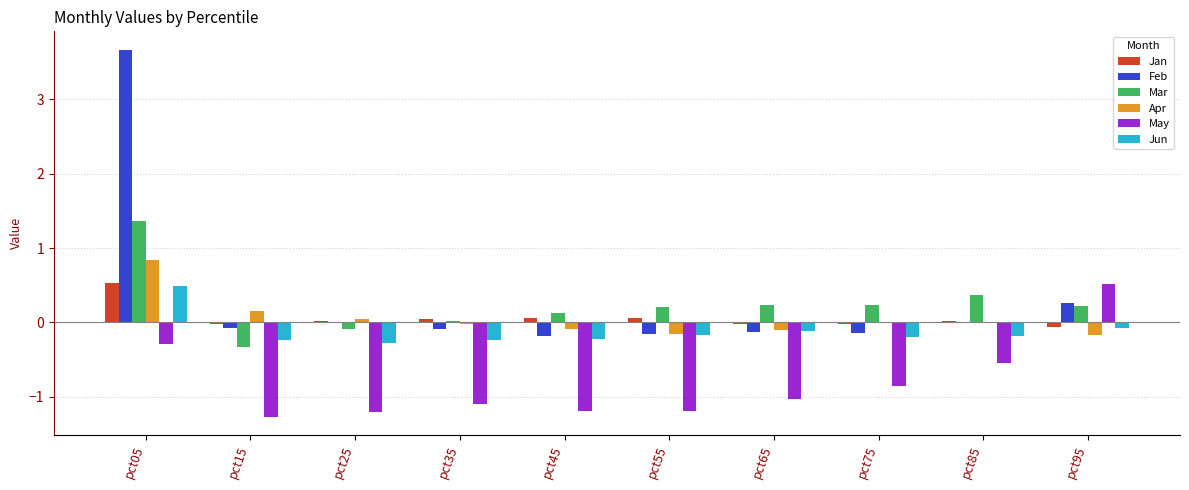

Count the number of data series in this chart.

6